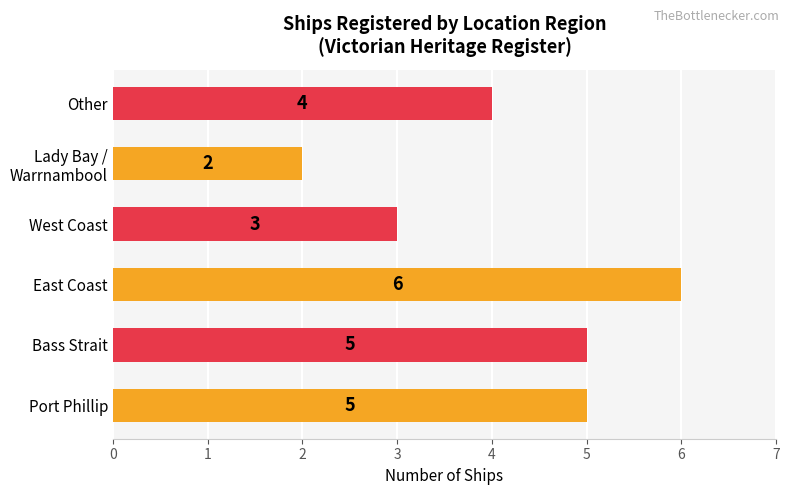

What is the difference between the maximum and second lowest values?

3